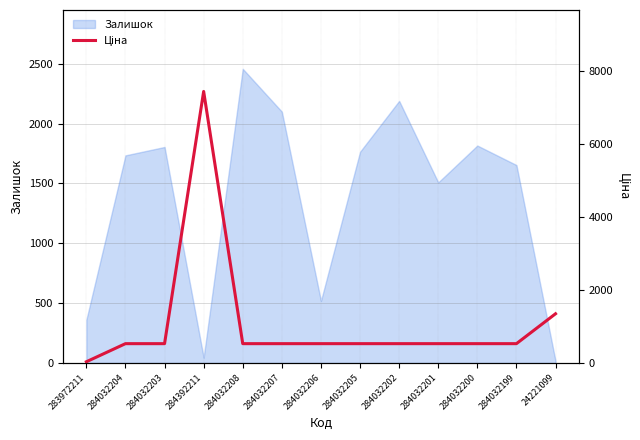

How many interior local peaks (higher than both neighbors) does the data have?

1